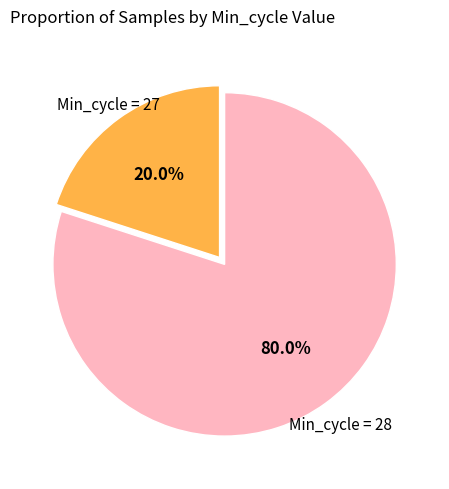

Is there a majority slice in this chart?

Yes